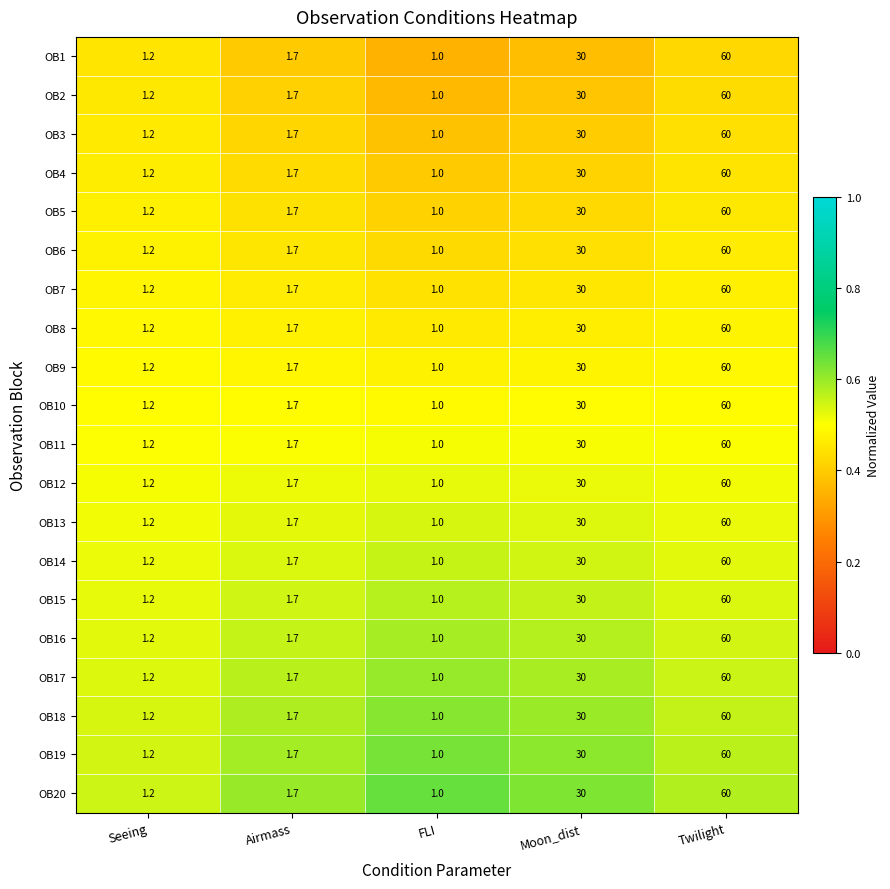

What is the average value of the OB9 series?

18.8